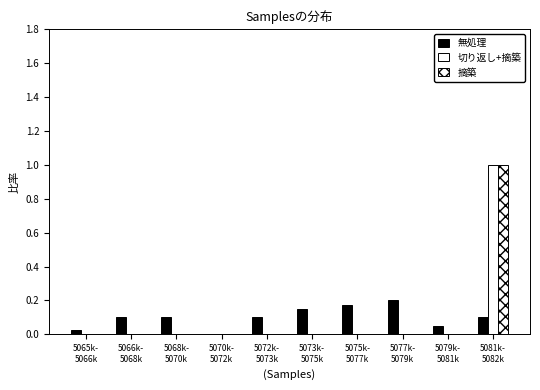

Count the number of data series in this chart.

3